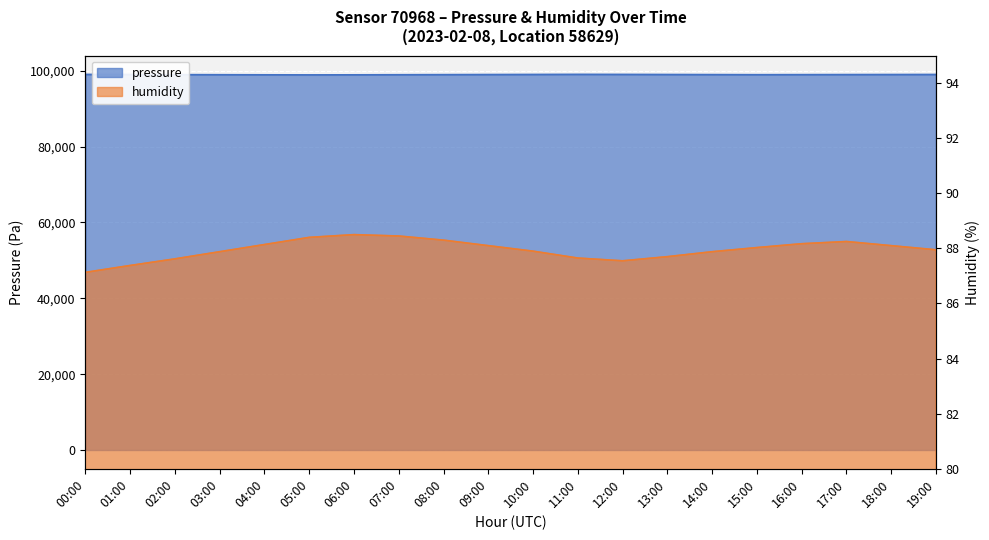

What is the difference between the second highest and minimum values in the humidity series?

1.3